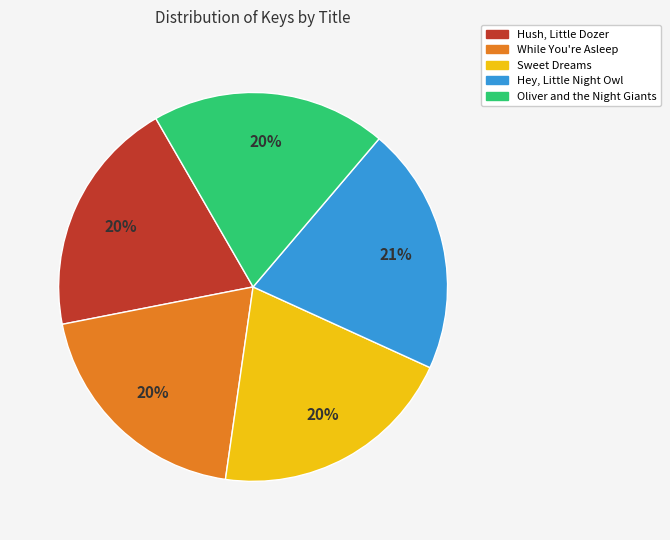

Approximately how many times larger is the value at Hush, Little Dozer compared to Sweet Dreams?

1.0